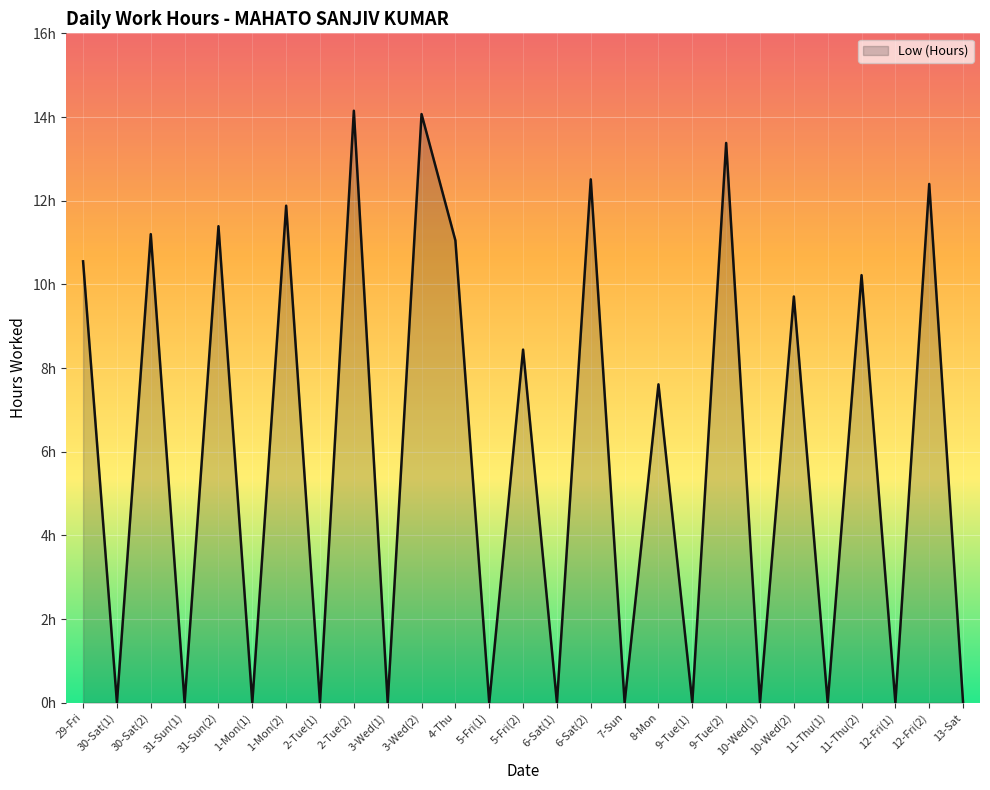

True or false: the data shows 11.1 at 4-Thu.

True